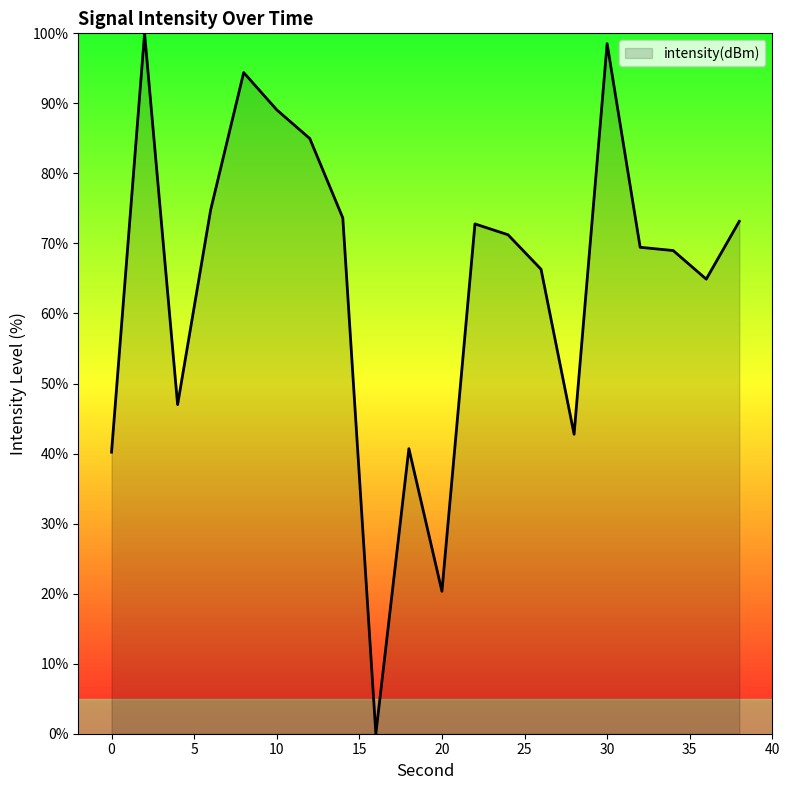

What is the difference between the maximum and second lowest values?

79.7